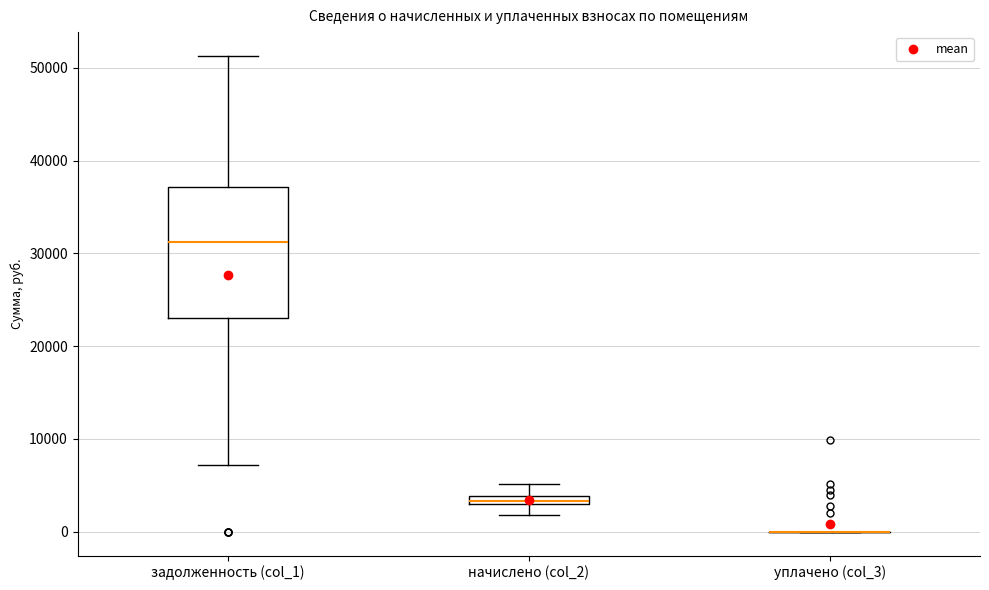

Which box is the tallest, from its lower edge to its upper edge?

задолженность (col_1)